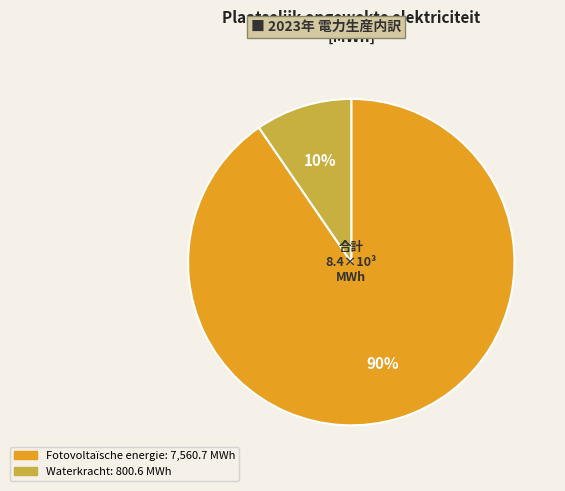

To the nearest percent, what is the average slice percentage?

50%